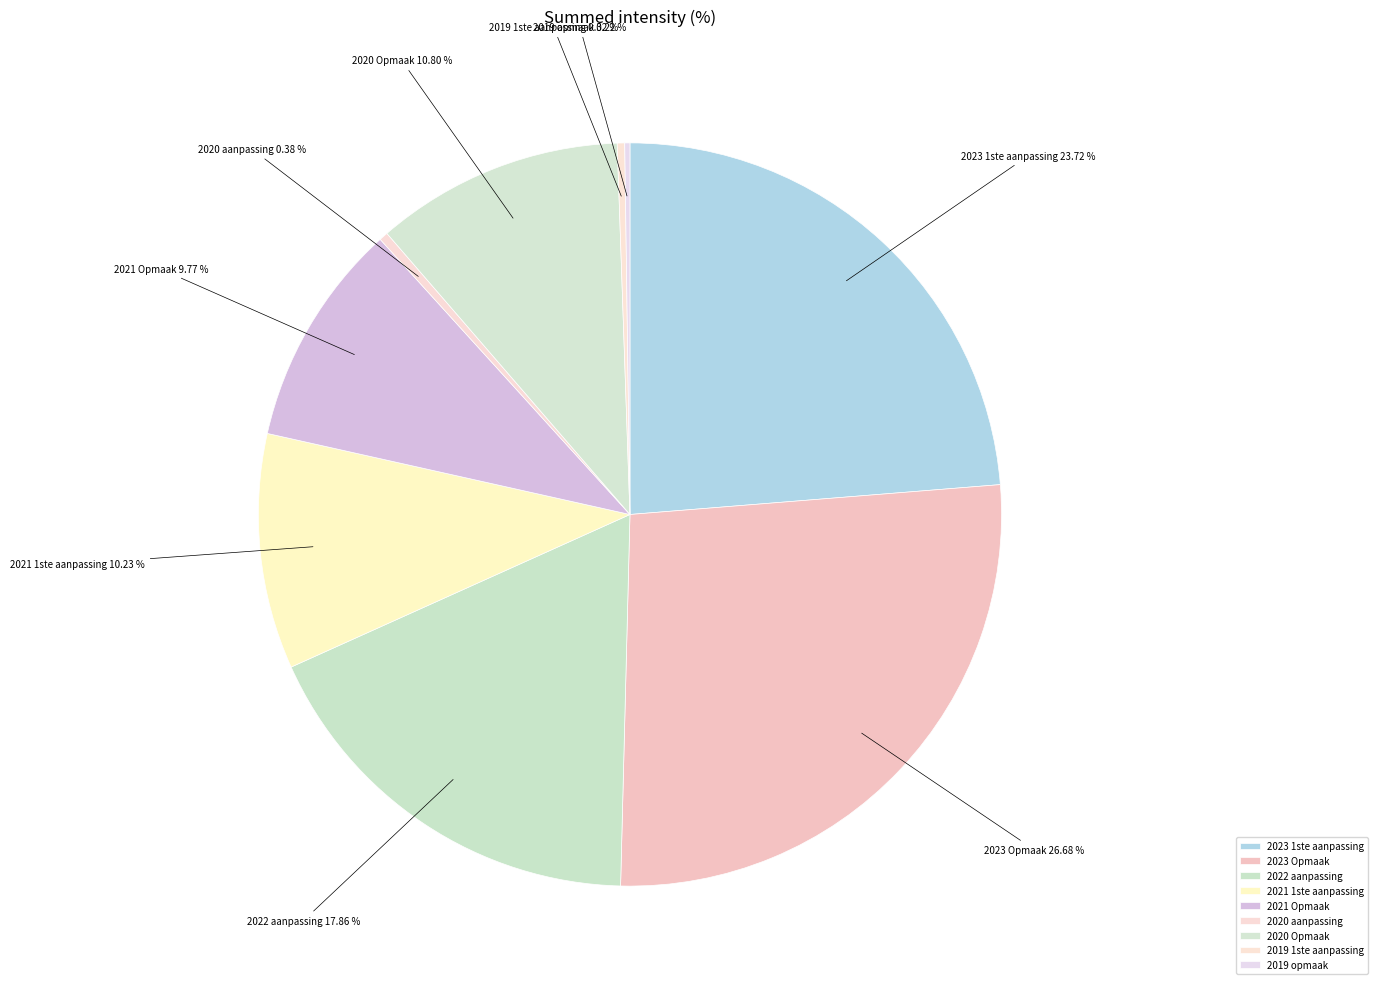

Do 2022 aanpassing and 2021 1ste aanpassing together represent more than half of the pie?

No